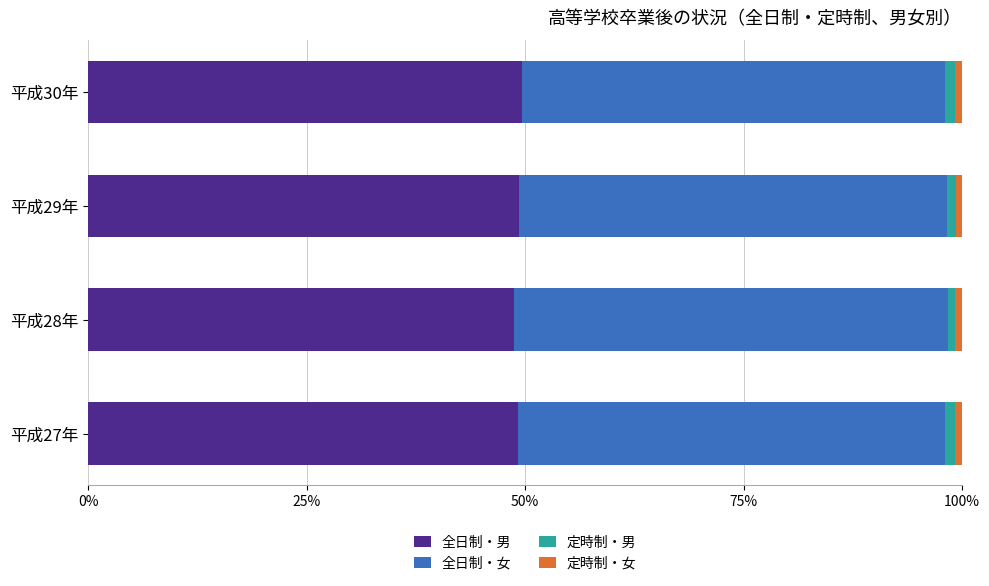

What is the average value of the 全日制・男 series?

49.2